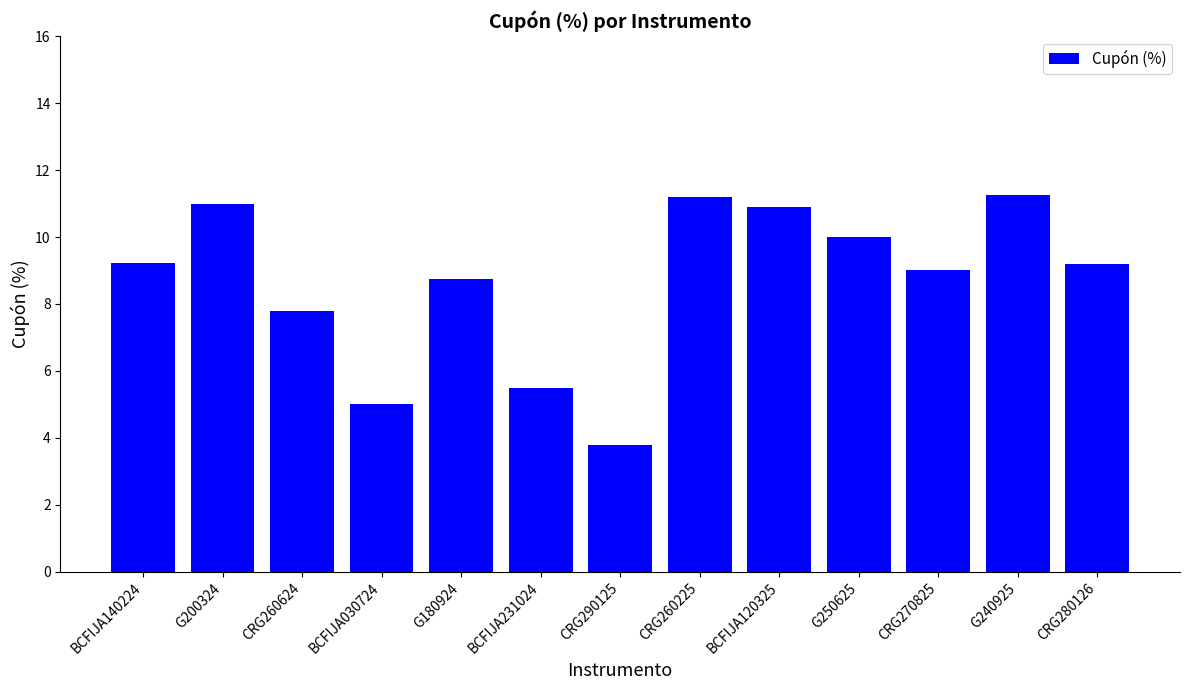

What is the difference between the second highest and second lowest values?

6.2